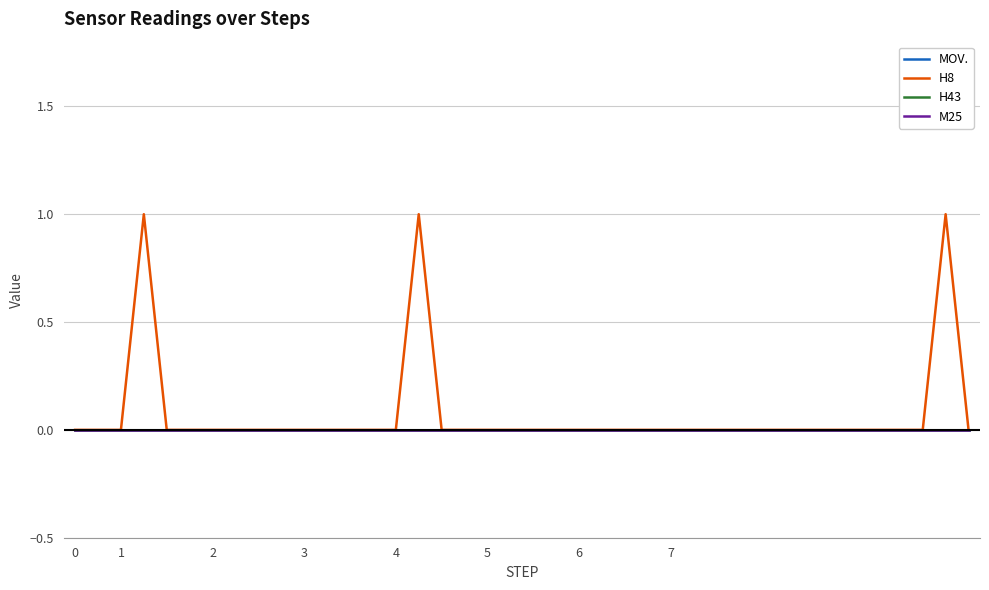

How many lines are shown in the chart?

4